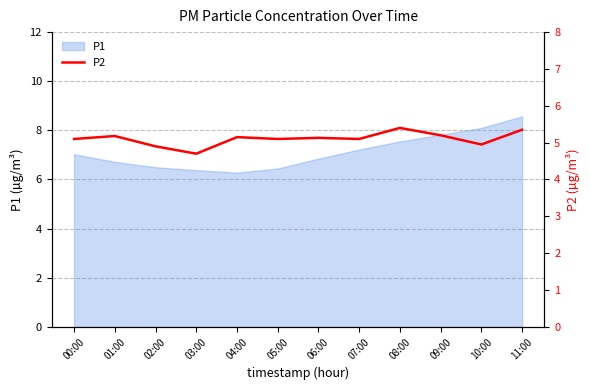

What is the label of the 5th point from the left?

04:00